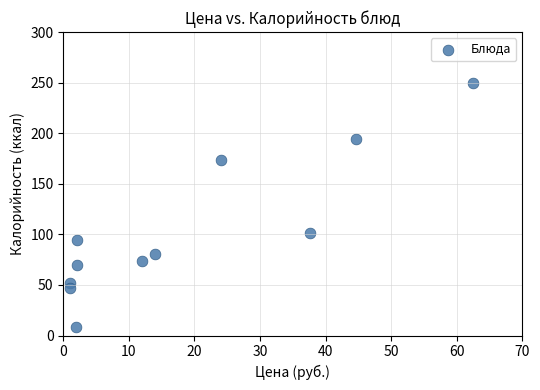

What is the average X value?

18.5